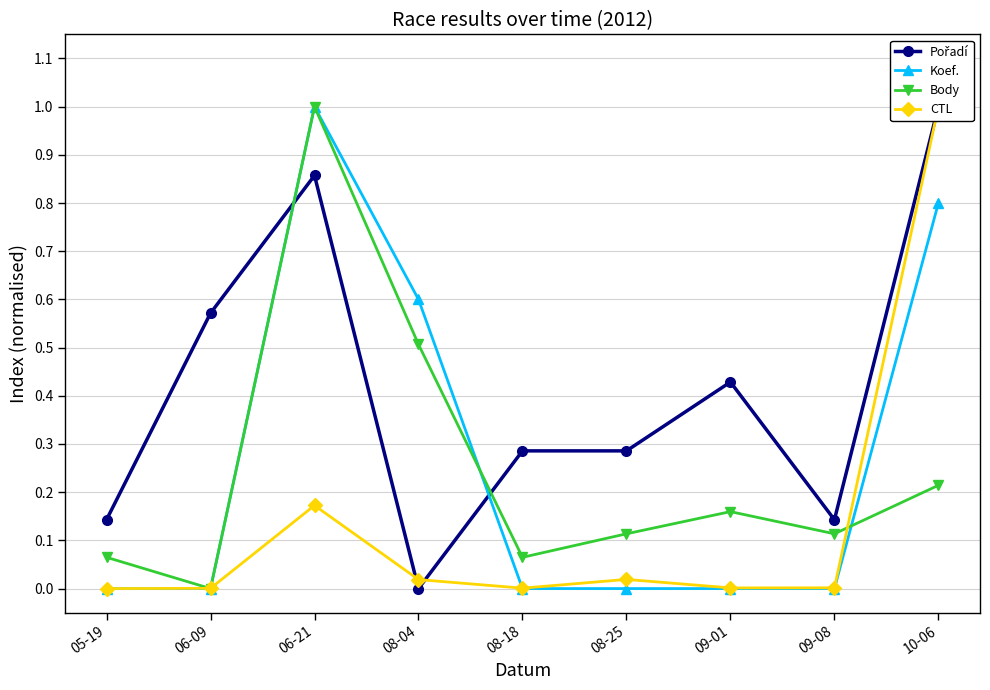

Which series changed the most between 06-21 and 08-18?

Koef.